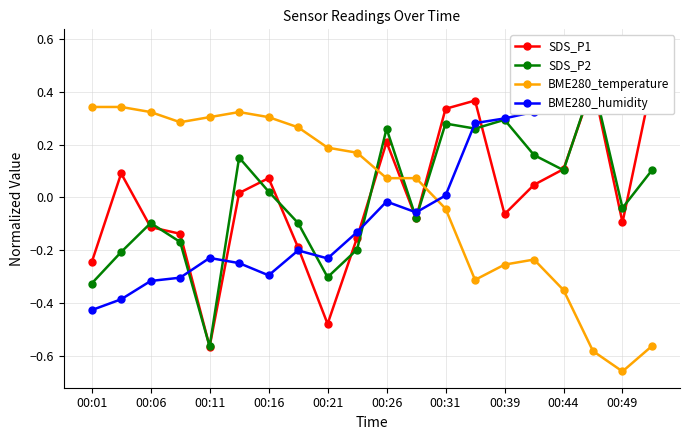

At which label does BME280_temperature first exceed 0?

00:01